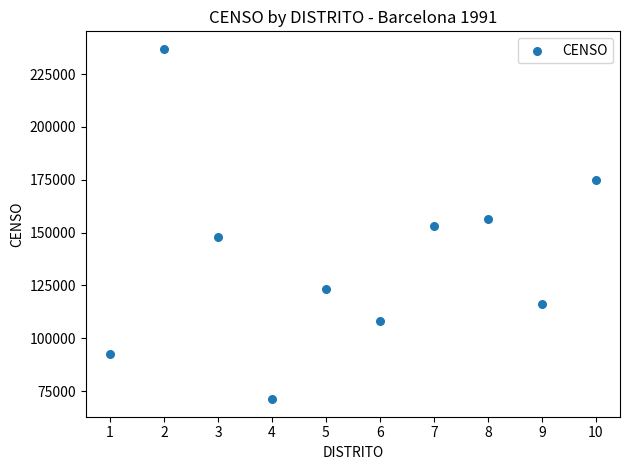

What is the range of Y values (max minus min)?

165663